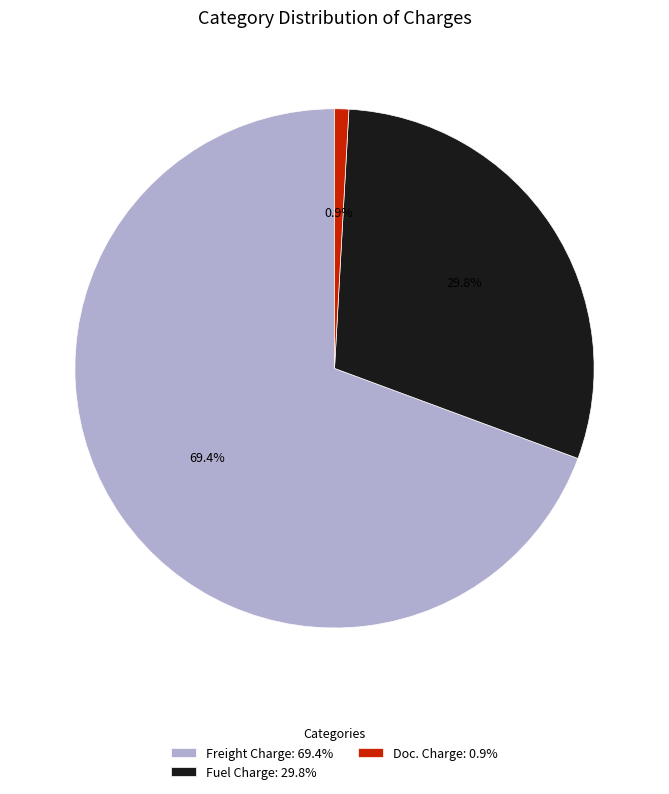

Which category has the biggest portion of the pie?

Freight Charge: 69.4%